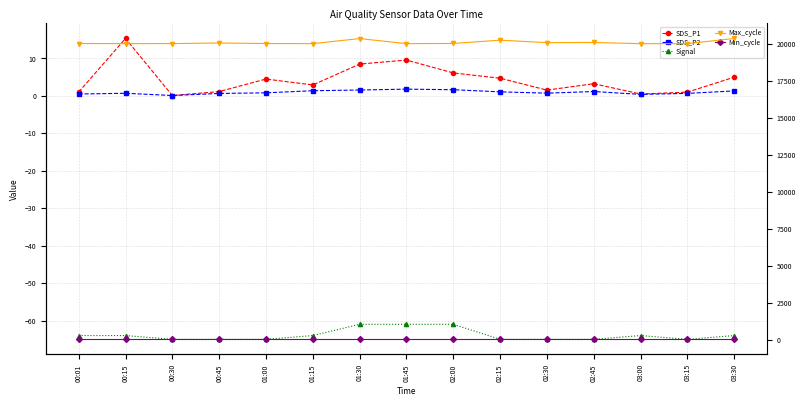

What is the minimum value for Signal?

-65.0